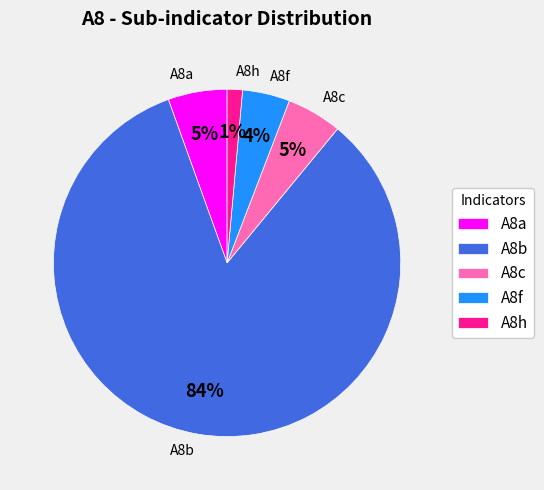

To the nearest percent, what is the difference between the A8b and A8c slice percentages?

78%